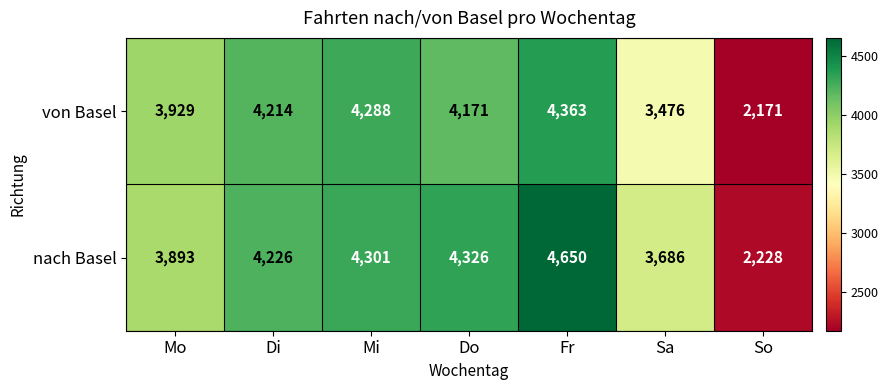

Is the value of von Basel at Mo greater than the value of nach Basel at Do?

No